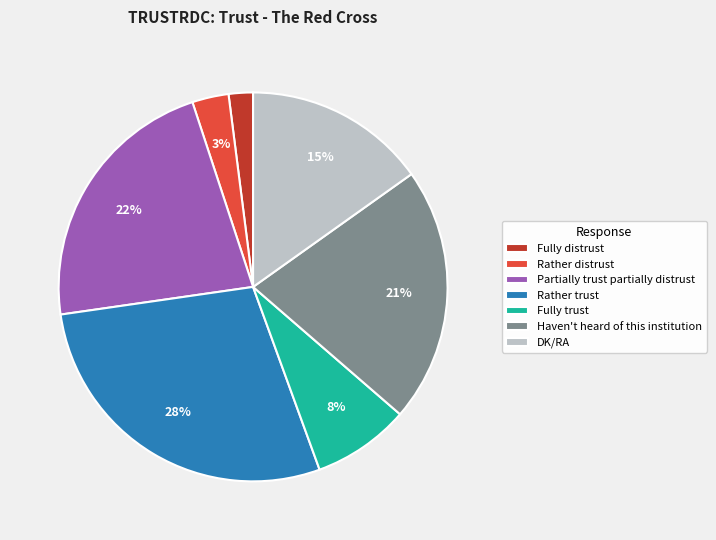

Which category has the smallest portion of the pie?

Fully distrust